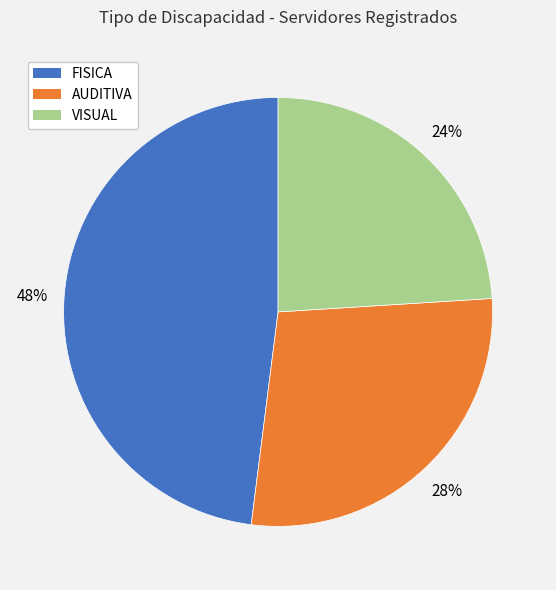

Is the sum of VISUAL and FISICA greater than half?

Yes